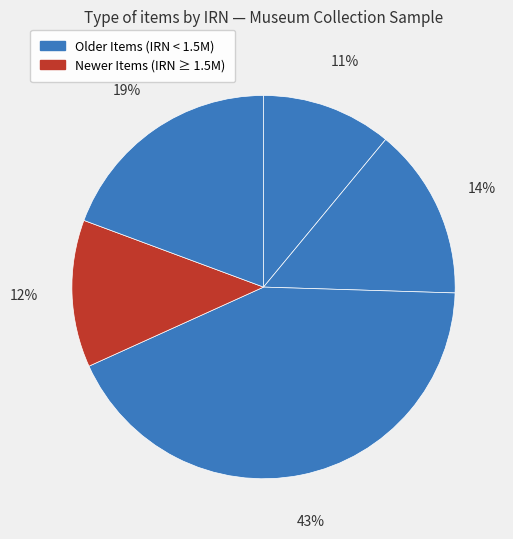

How many segments does this pie chart have?

5